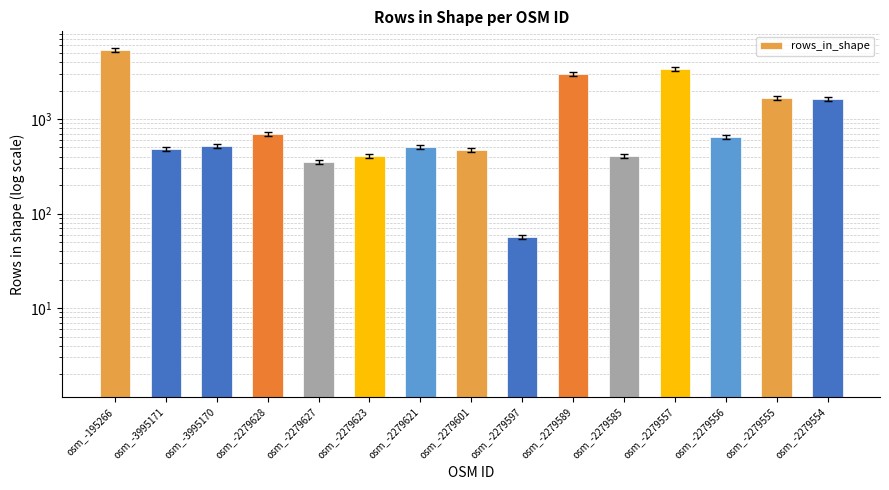

Count the number of values greater than 524.

7